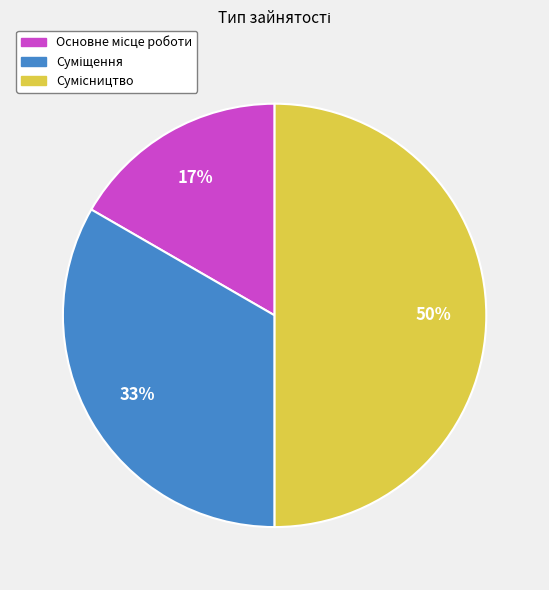

To the nearest percent, what is the difference between the largest and smallest slice percentages?

33%